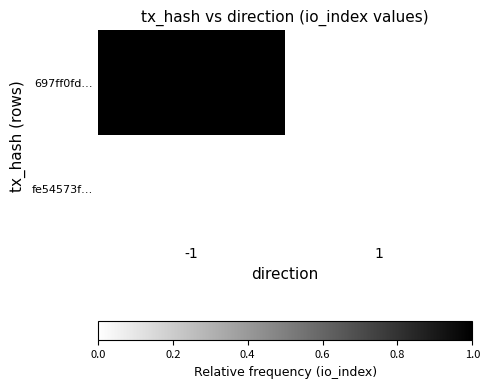

Reading left to right, what are all the values shown in this chart?

697ff0fd…: -1=1	1=0
fe54573f…: -1=0	1=0